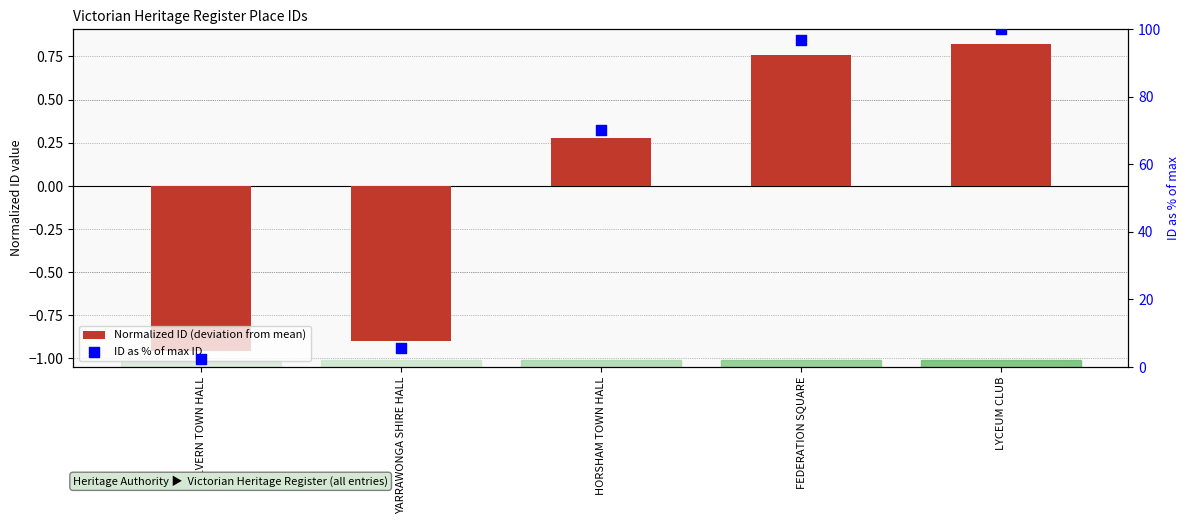

Which series reaches the maximum Y coordinate?

ID as % of max ID